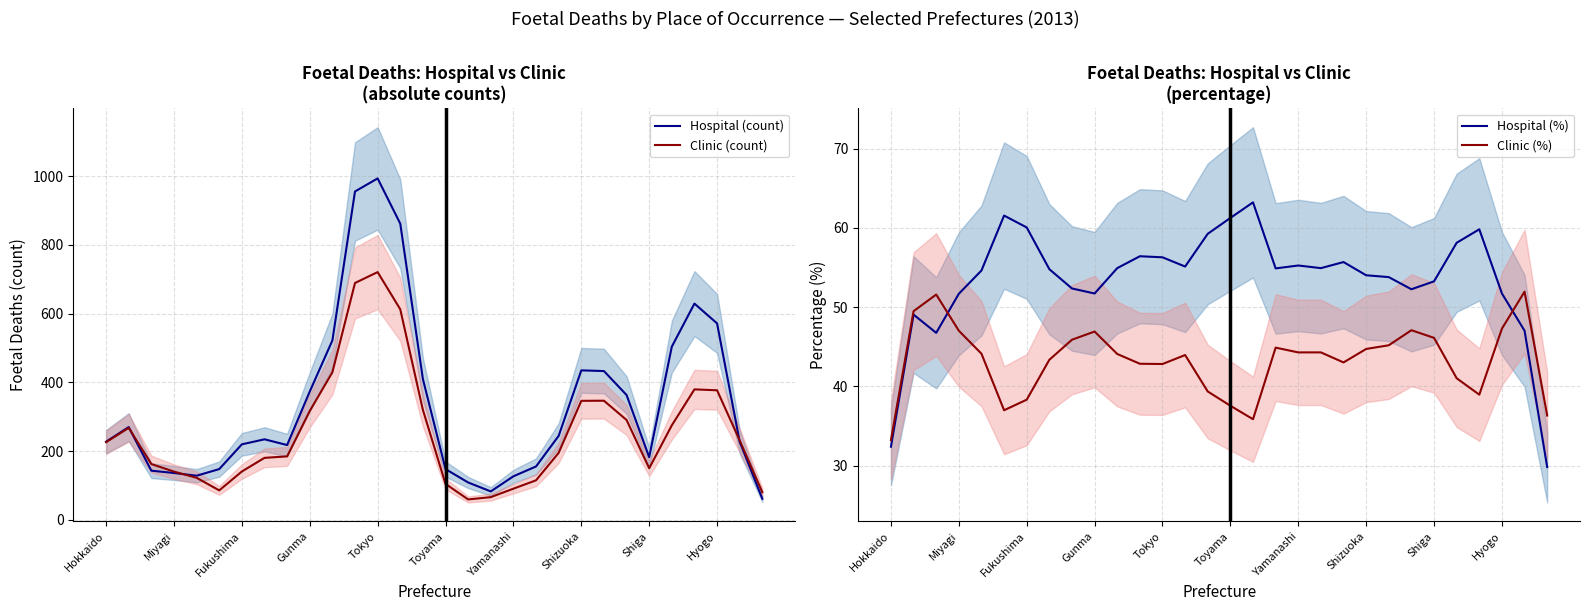

What is the average value of the Clinic (%) series?

43.3